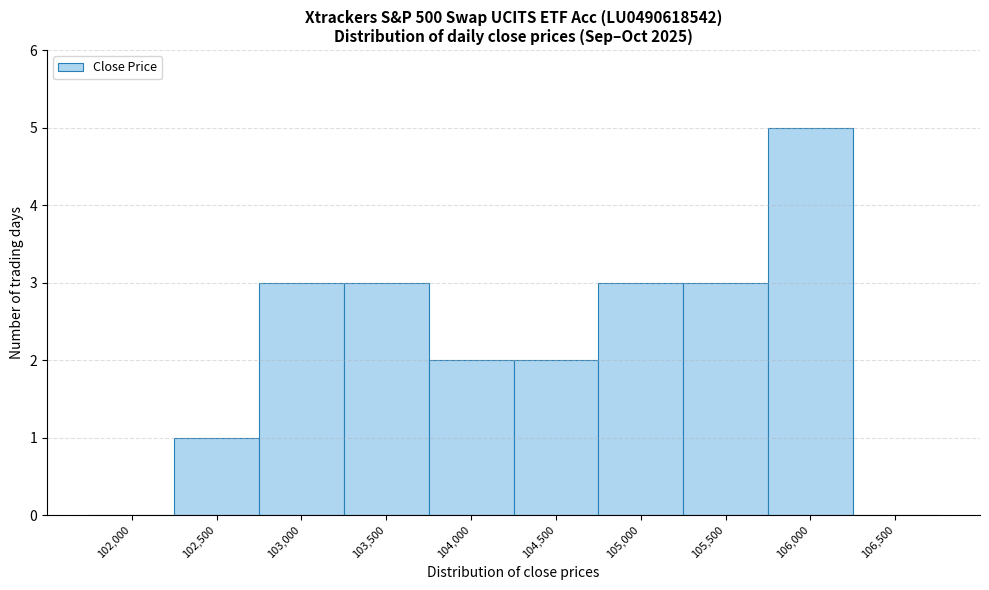

Reading left to right, list all the values displayed in this chart.

102,000=0	102,500=1	103,000=3	103,500=3	104,000=2	104,500=2	105,000=3	105,500=3	106,000=5	106,500=0